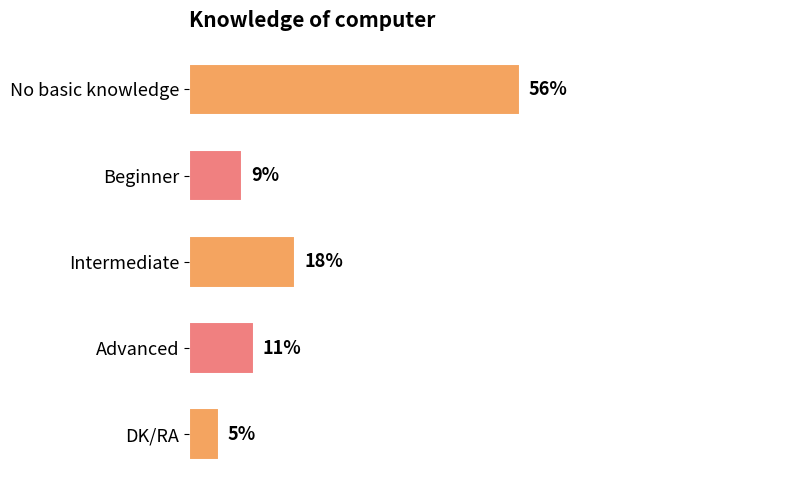

What is the label of the 1st bar from the bottom?

DK/RA